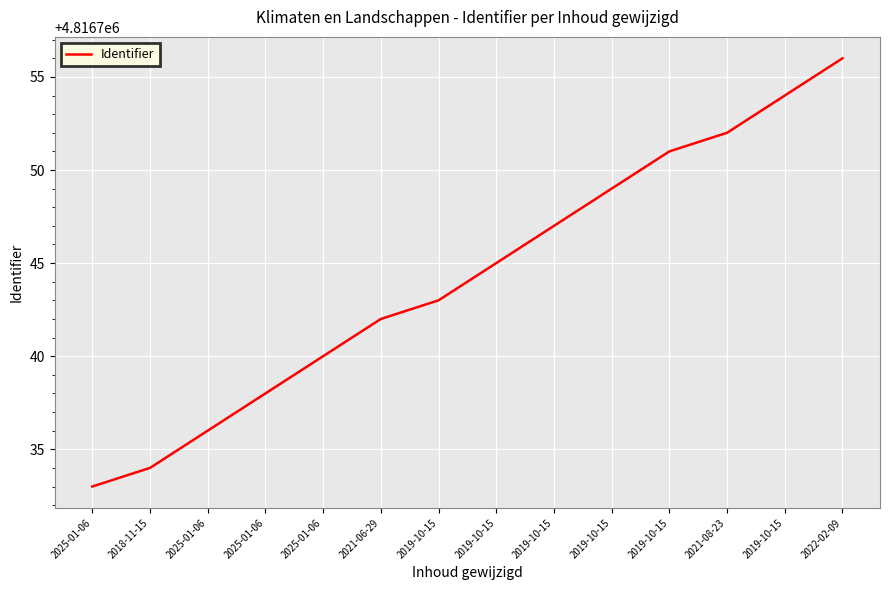

True or false: the data shows 4816752 at 2021-08-23.

True